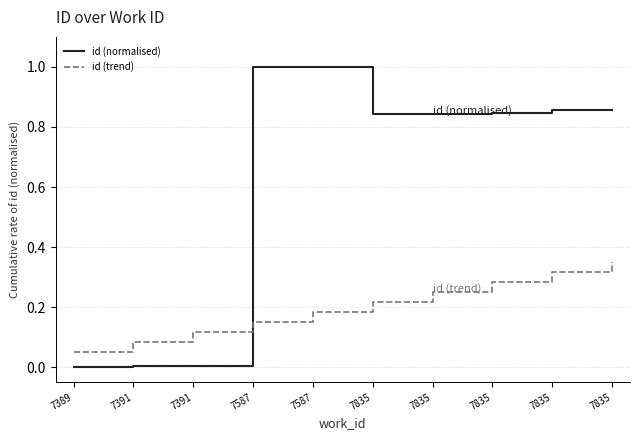

Is the value of id (normalised) at 7389 greater than the value of id (trend) at 7835?

No